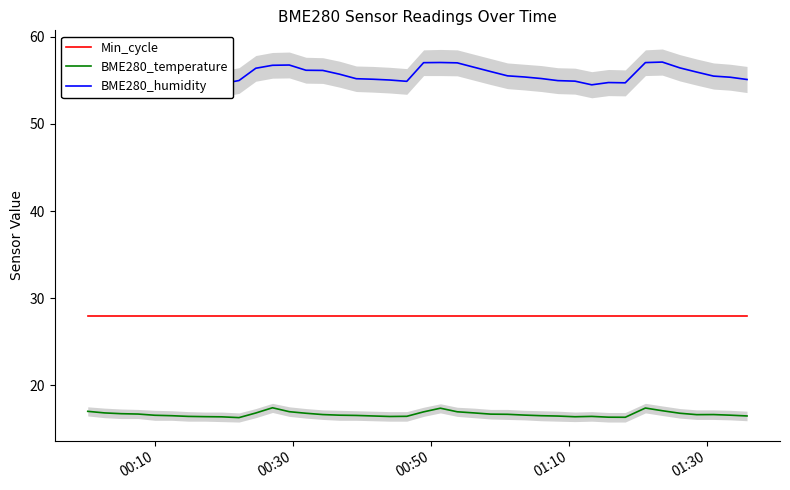

What is the lowest value of the BME280_temperature series?

16.3